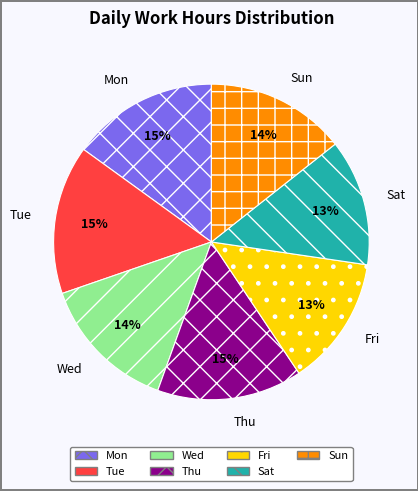

Is Sun the majority of the pie?

No